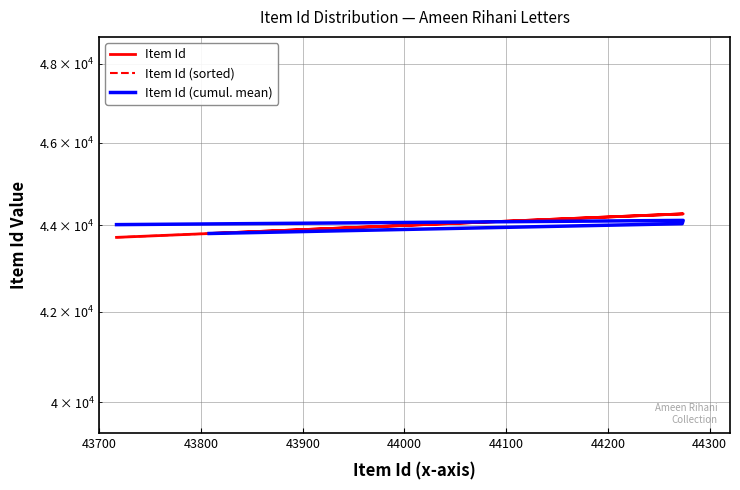

Is it true that Item Id (sorted) equals 43717.0 at 43700?

True